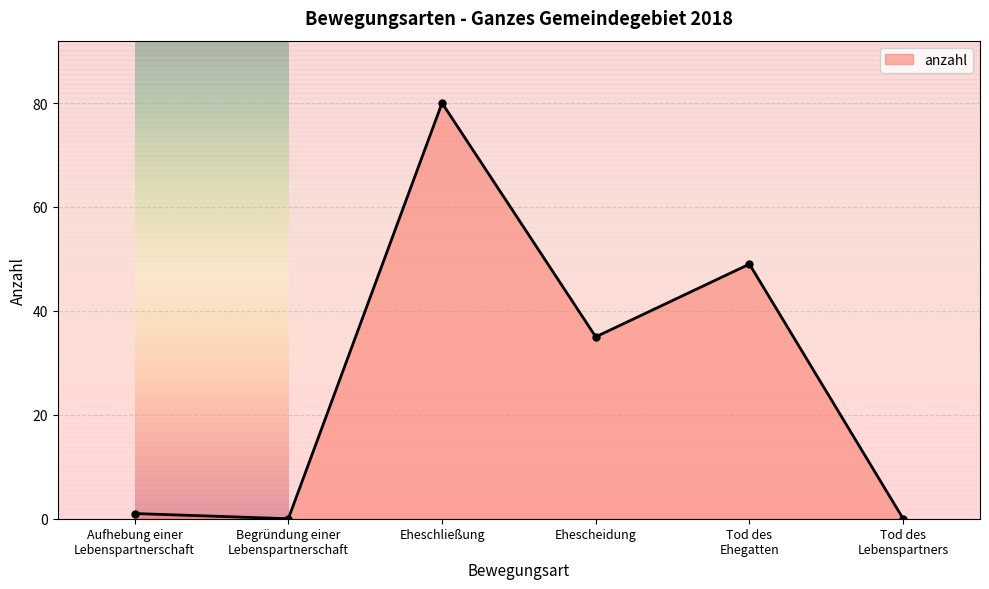

Reading left to right, transcribe all the data shown in this chart.

Aufhebung einer
Lebenspartnerschaft=1	Begründung einer
Lebenspartnerschaft=0	Eheschließung=80	Ehescheidung=35	Tod des
Ehegatten=49	Tod des
Lebenspartners=0